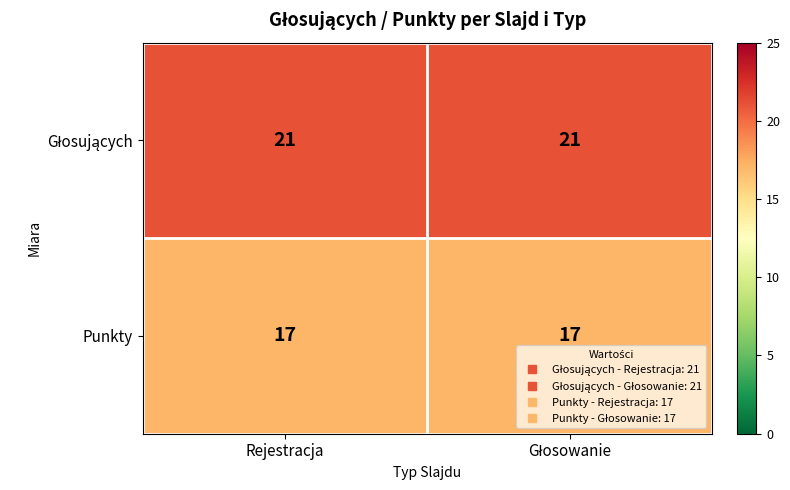

What is the greatest value displayed?

21